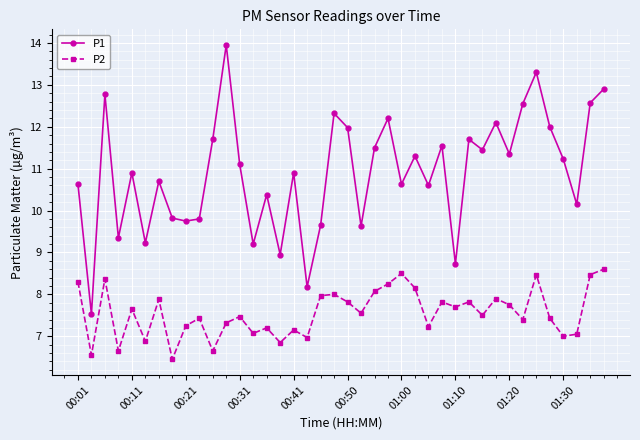

What is the minimum value for P1?

7.5